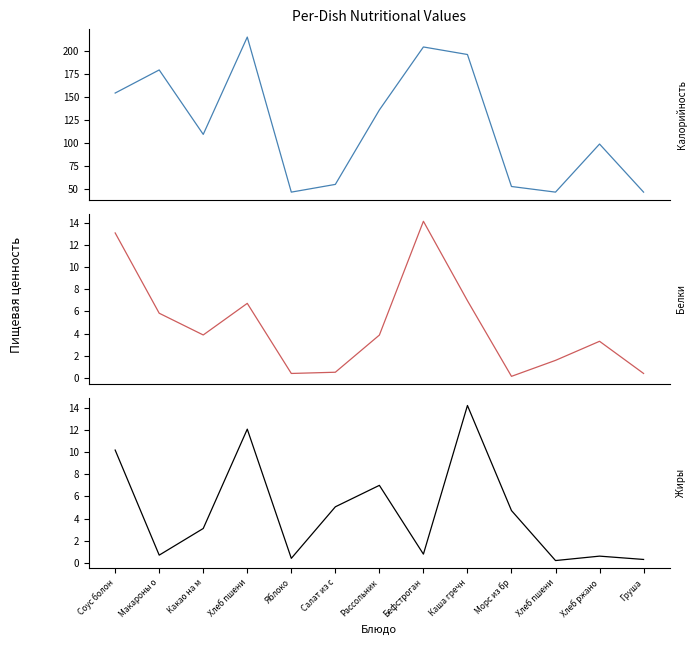

Reading right to left, list all the values displayed in this chart.

Калорийность: Груша=47.0	Хлеб ржано=99.0	Хлеб пшени=47.0	Морс из бр=53.1	Каша гречн=195.8	Бефстроган=204.0	Рассольник=135.9	Салат из с=55.4	Яблоко=47.0	Хлеб пшени=214.7	Какао на м=109.5	Макароны о=179.1	Соус болон=154.2
Белки: Груша=0.4	Хлеб ржано=3.3	Хлеб пшени=1.6	Морс из бр=0.1	Каша гречн=7.0	Бефстроган=14.1	Рассольник=3.9	Салат из с=0.5	Яблоко=0.4	Хлеб пшени=6.7	Какао на м=3.9	Макароны о=5.8	Соус болон=13.1
Жиры: Груша=0.3	Хлеб ржано=0.6	Хлеб пшени=0.2	Морс из бр=4.7	Каша гречн=14.2	Бефстроган=0.8	Рассольник=7.0	Салат из с=5.1	Яблоко=0.4	Хлеб пшени=12.1	Какао на м=3.1	Макароны о=0.7	Соус болон=10.2